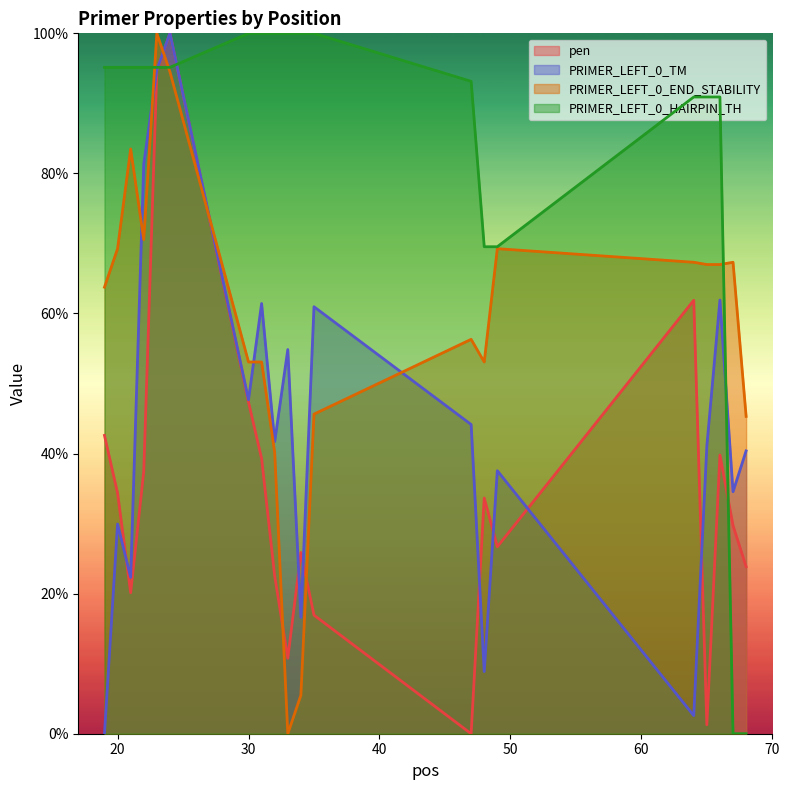

What is the total value across all series at 23?

384.7